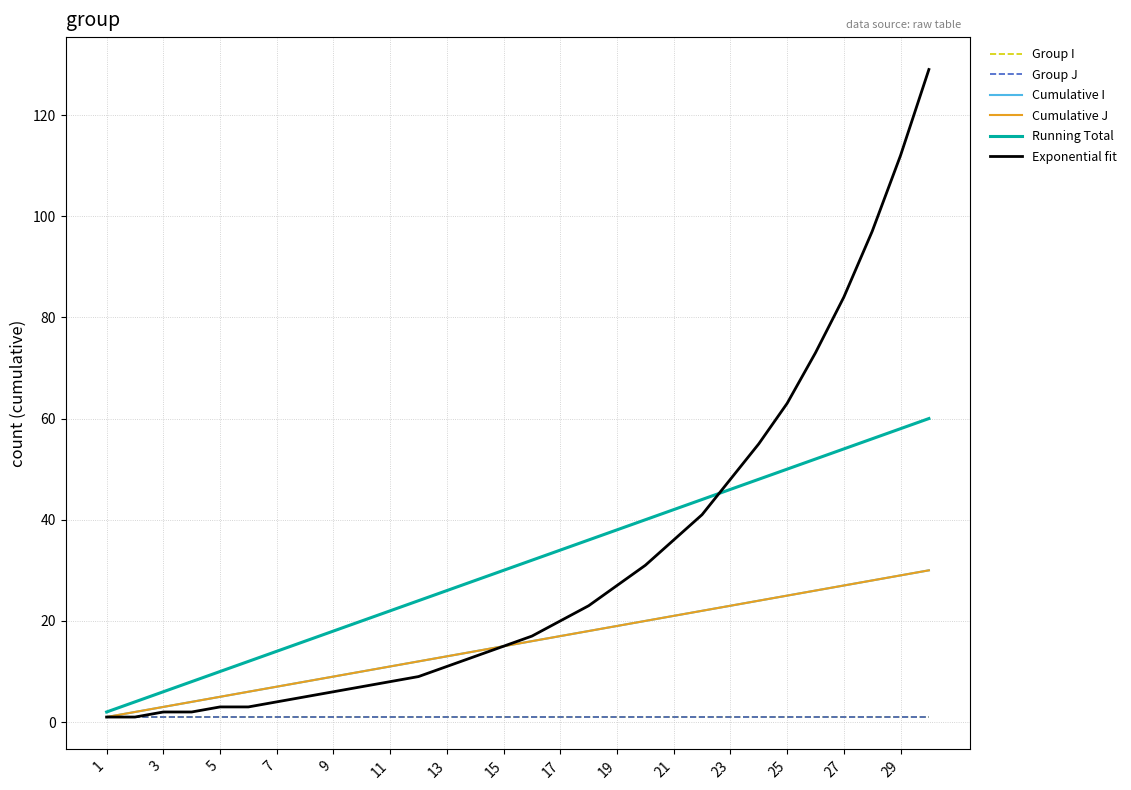

Is this an area chart (filled region under the line)?

No